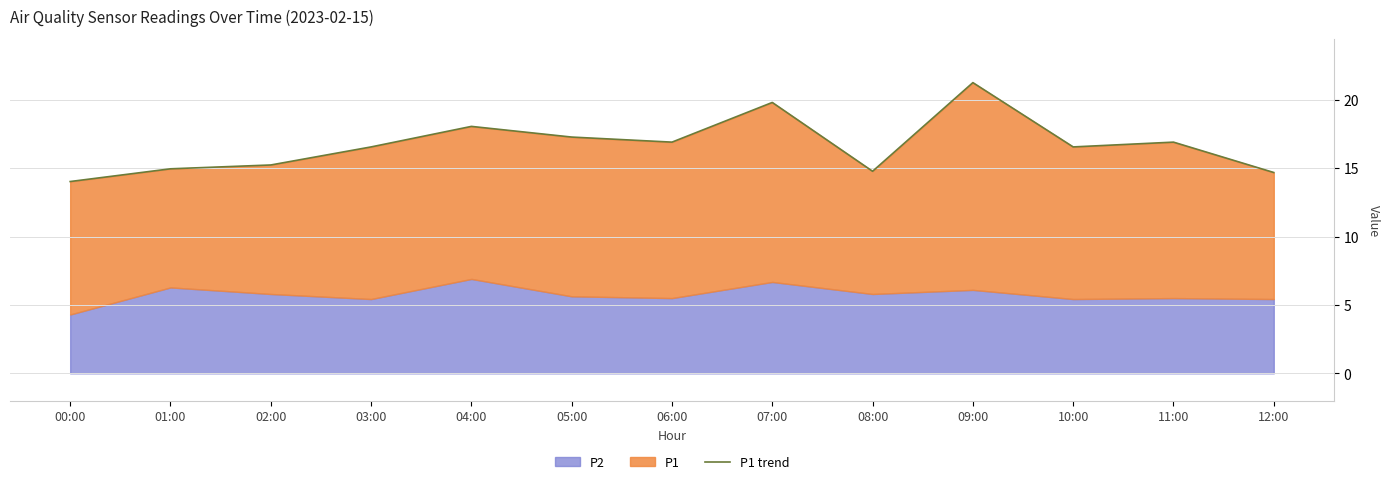

The chart shows a value of 16.9 at 06:00. True or false?

True